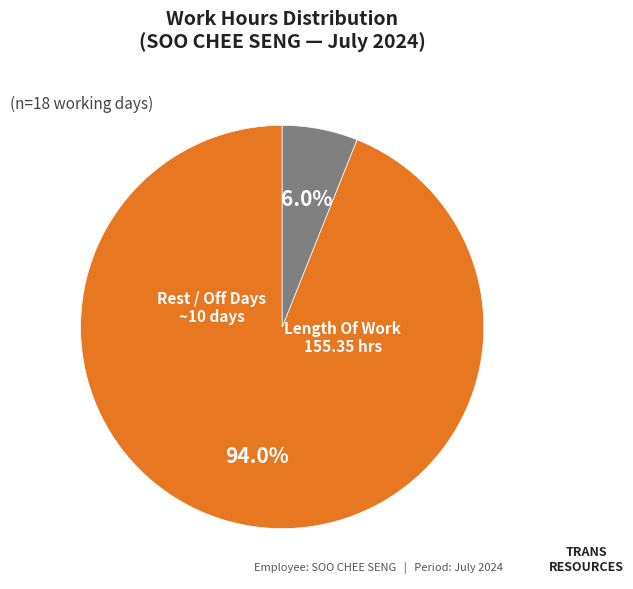

Does any single category account for the majority?

Yes